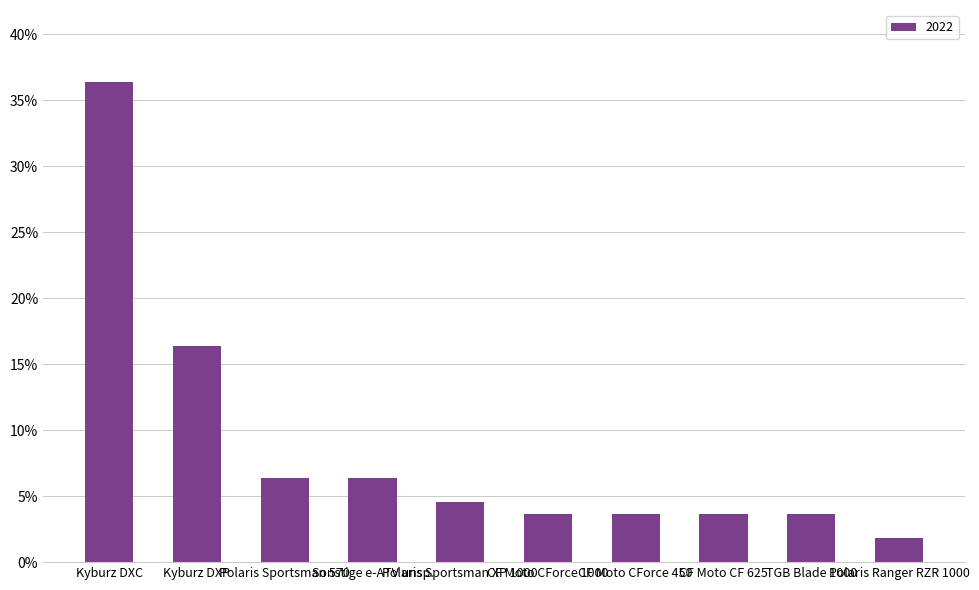

Which has a higher value, Kyburz DXP or CF Moto CF 625?

Kyburz DXP